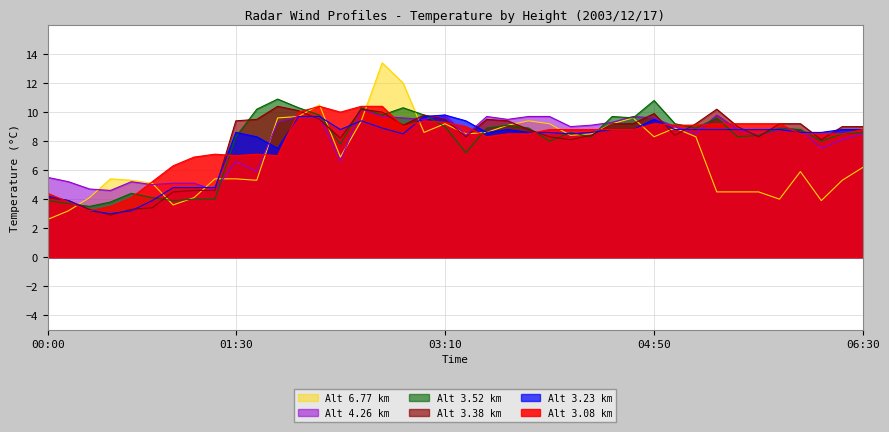

Reading left to right, transcribe all the data shown in this chart.

  3.081: 4.4	3.8	3.2	3.5	4.1	5.2	6.3	6.9	7.1	7.0	7.1	7.0	10.0	10.4	10.0	10.4	10.4	9.0	9.4	9.3	9.0	8.3	8.5	8.5	8.8	8.8	8.8	8.8	8.8	9.2	9.1	9.1	9.2	9.2	9.2	9.2	8.5	8.5	8.5	8.8
  3.229: 4.2	3.9	3.2	3.0	3.2	3.9	4.8	4.8	4.8	8.6	8.3	7.5	9.7	9.7	8.8	9.4	8.9	8.5	9.7	9.8	9.4	8.6	8.8	8.6	8.6	8.5	8.6	8.8	8.8	9.5	8.8	8.8	8.8	8.8	8.8	8.8	8.6	8.6	8.8	8.8
  3.376: 4.1	3.9	3.3	2.9	3.3	3.4	4.5	4.6	4.6	9.4	9.5	10.4	10.1	9.5	8.2	10.2	10.0	9.1	9.8	9.5	8.3	9.5	9.4	8.8	8.3	8.1	8.4	9.2	9.2	9.9	8.4	9.2	10.2	9.0	8.3	9.2	9.2	8.1	9.0	9.0
  3.524: 3.9	3.7	3.5	3.8	4.4	4.1	3.9	4.0	4.0	8.3	10.2	10.9	10.3	9.8	7.8	10.3	9.8	10.3	9.8	9.0	7.2	8.9	9.1	8.9	8.0	8.6	8.3	9.7	9.6	10.8	9.2	8.9	9.6	8.3	8.4	8.9	8.8	8.0	8.5	8.6
  4.263: 5.5	5.2	4.7	4.6	5.2	5.0	5.1	5.1	4.6	6.6	5.9	9.3	9.7	9.7	6.6	10.2	9.7	9.6	9.5	9.8	8.4	9.7	9.5	9.7	9.7	9.0	9.1	9.3	9.7	9.6	9.0	8.5	9.8	8.8	8.4	8.8	8.8	7.5	8.1	8.5
  6.774: 2.6	3.2	4.1	5.4	5.3	5.1	3.6	4.1	5.4	5.4	5.3	9.6	9.7	10.5	6.9	9.4	13.4	12.0	8.6	9.2	8.5	8.6	9.1	9.4	9.2	8.4	8.5	9.2	9.6	8.3	8.9	8.3	4.5	4.5	4.5	4.0	5.9	3.9	5.3	6.2